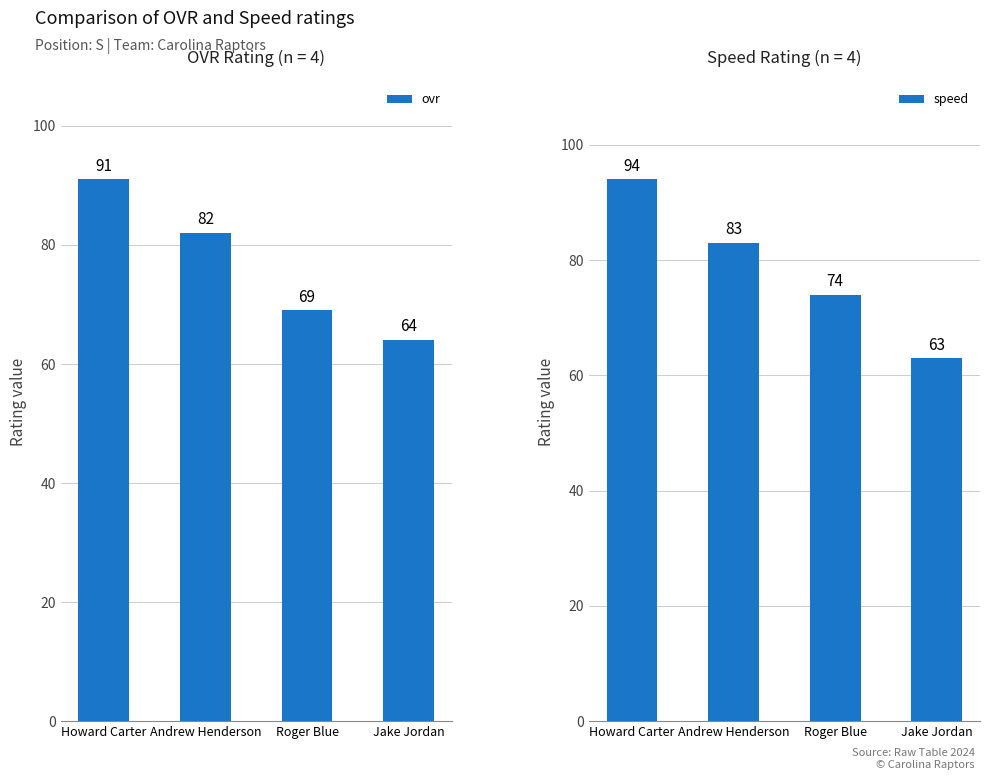

How many speed values are between 74 and 94?

3